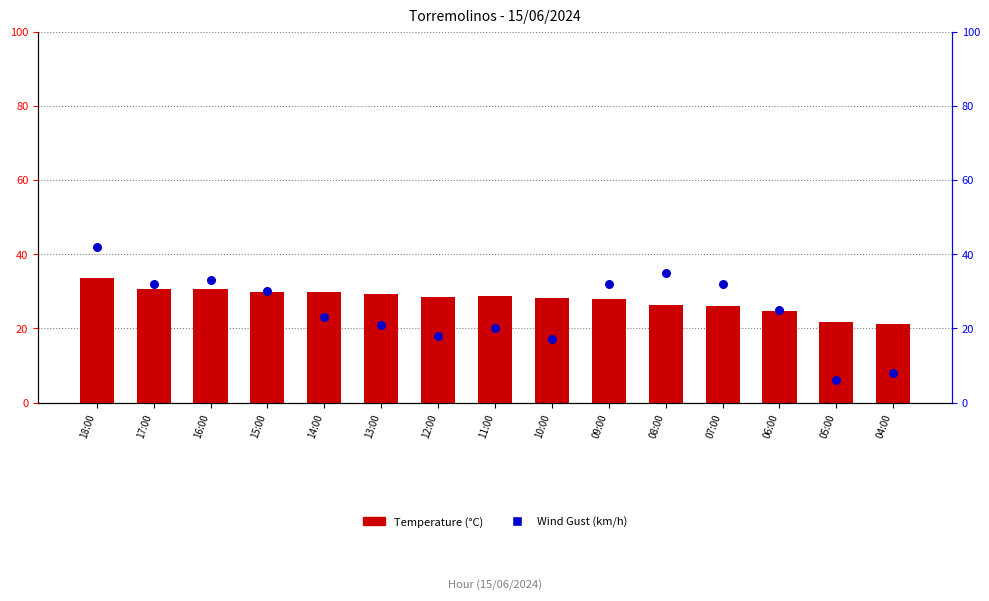

Which series has the largest total across all categories?

Temperature (°C)